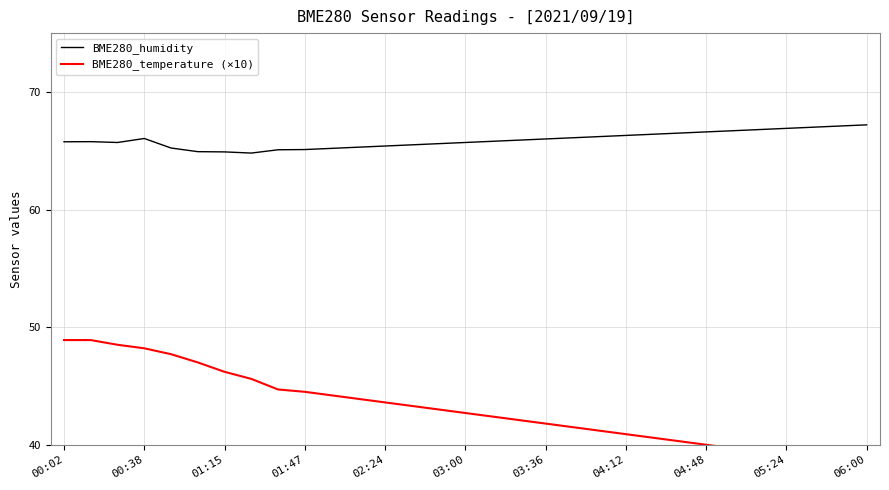

True or false: BME280_humidity and BME280_temperature (×10) cross at least once.

False